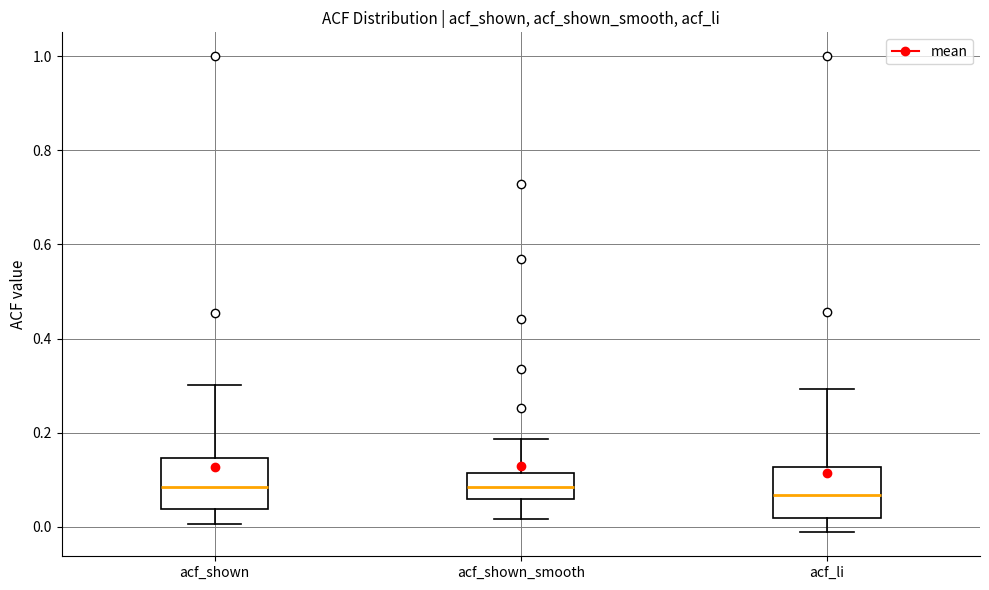

Reading left to right, transcribe this box plot: for each box, give where its median line is, the range the box spans, and where its two whiskers end, as read against the y-axis. The values are not printed on the chart, so give them approximately, as read against the axis.

acf_shown: median 0.08, box 0.04 to 0.14, whiskers 0.00 to 0.30
acf_shown_smooth: median 0.08, box 0.06 to 0.12, whiskers 0.02 to 0.18
acf_li: median 0.06, box 0.02 to 0.12, whiskers -0.02 to 0.30